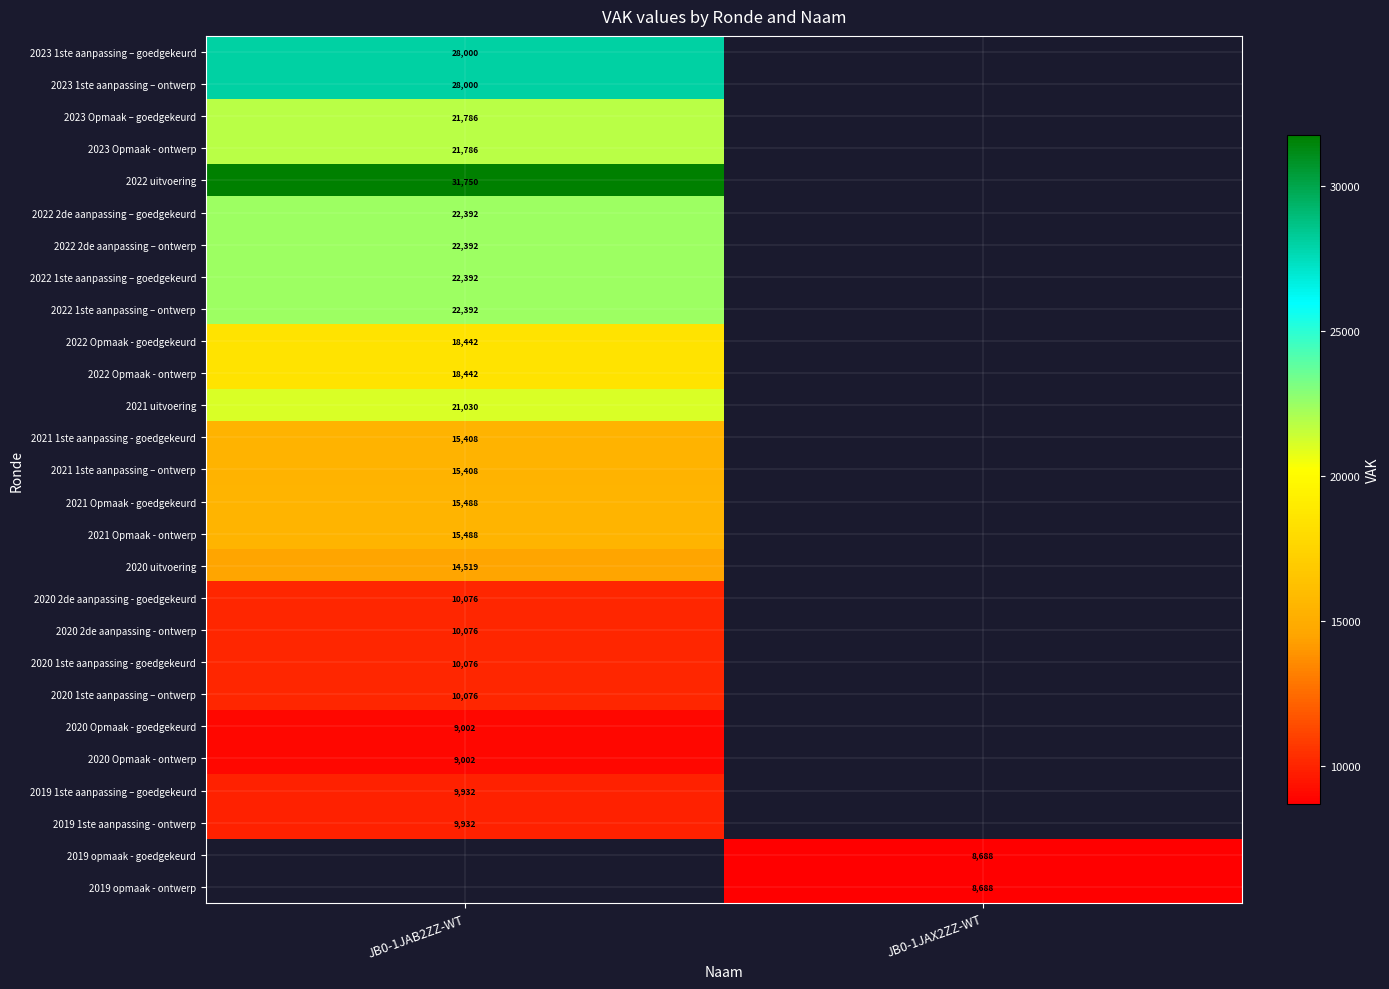

At which category does the chart reach its peak across all series?

JB0-1JAB2ZZ-WT